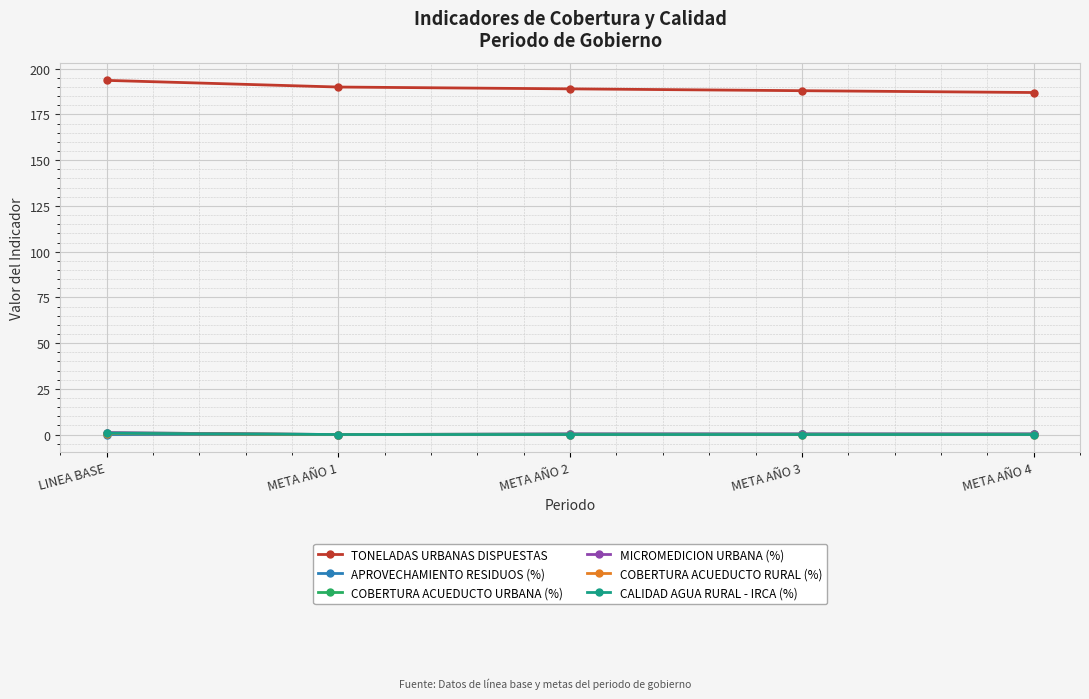

Does the chart have visible grid lines?

Yes